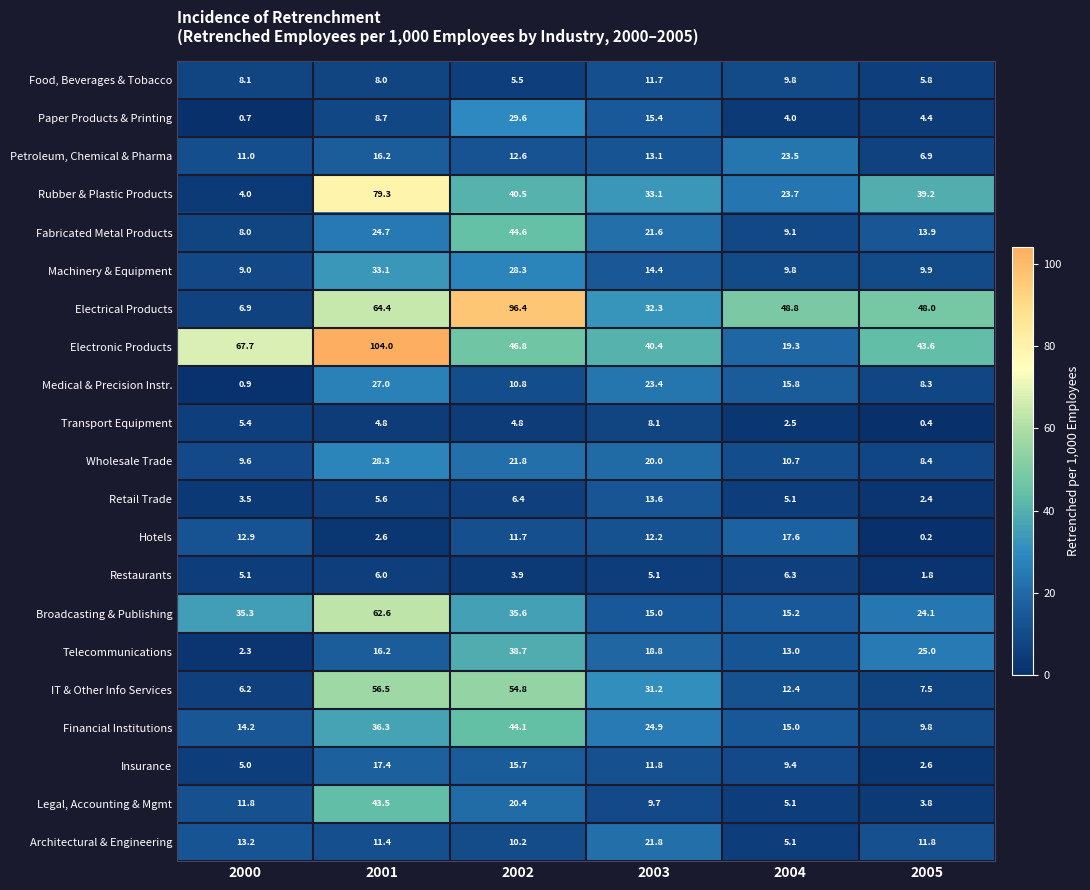

What is the spread (max minus min) of values at 2003?

35.3